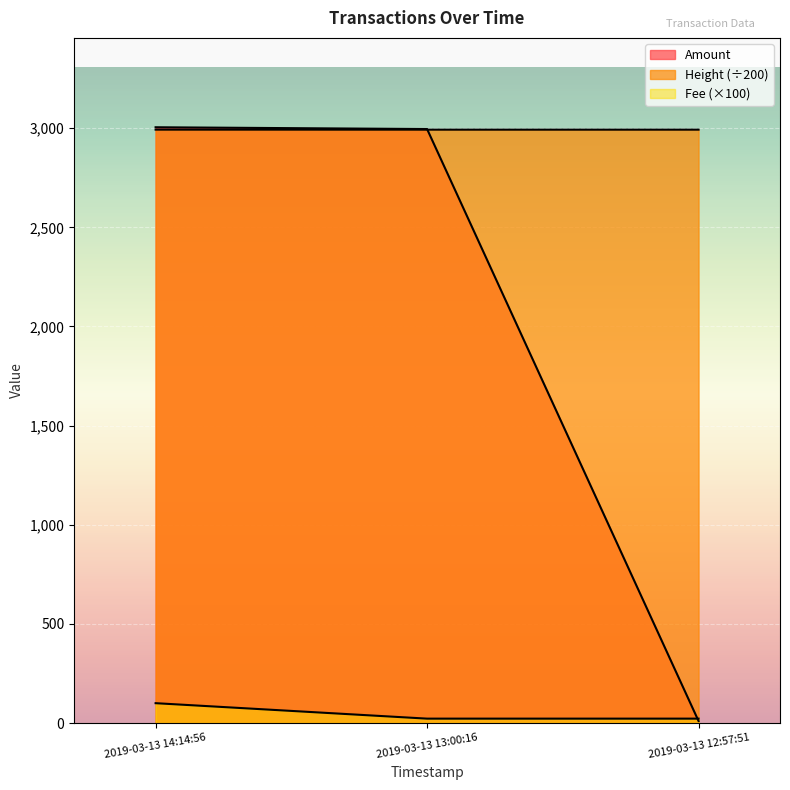

What are all the series names shown in the legend?

Amount, Fee, Height